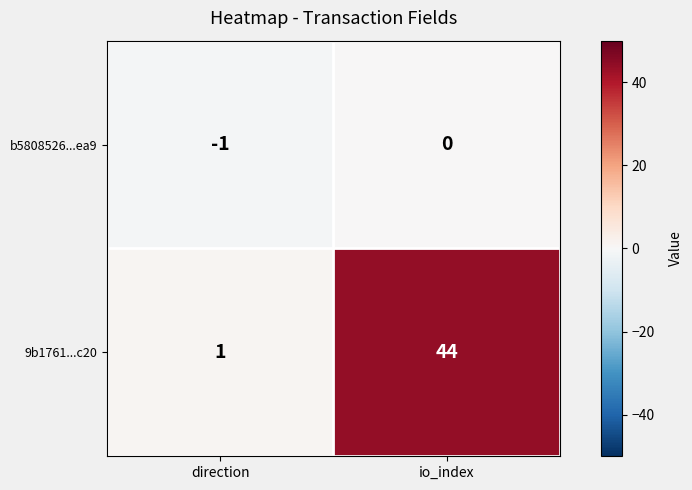

The value of 9b1761...c20 at direction is 1. True or false?

True